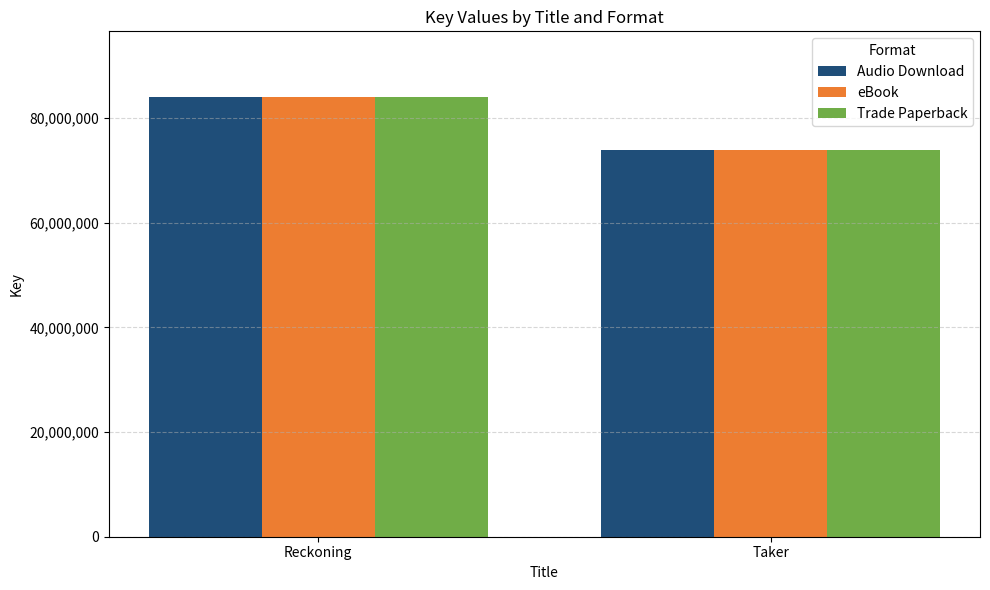

List the labels in order of Trade Paperback value, smallest first.

Taker, Reckoning